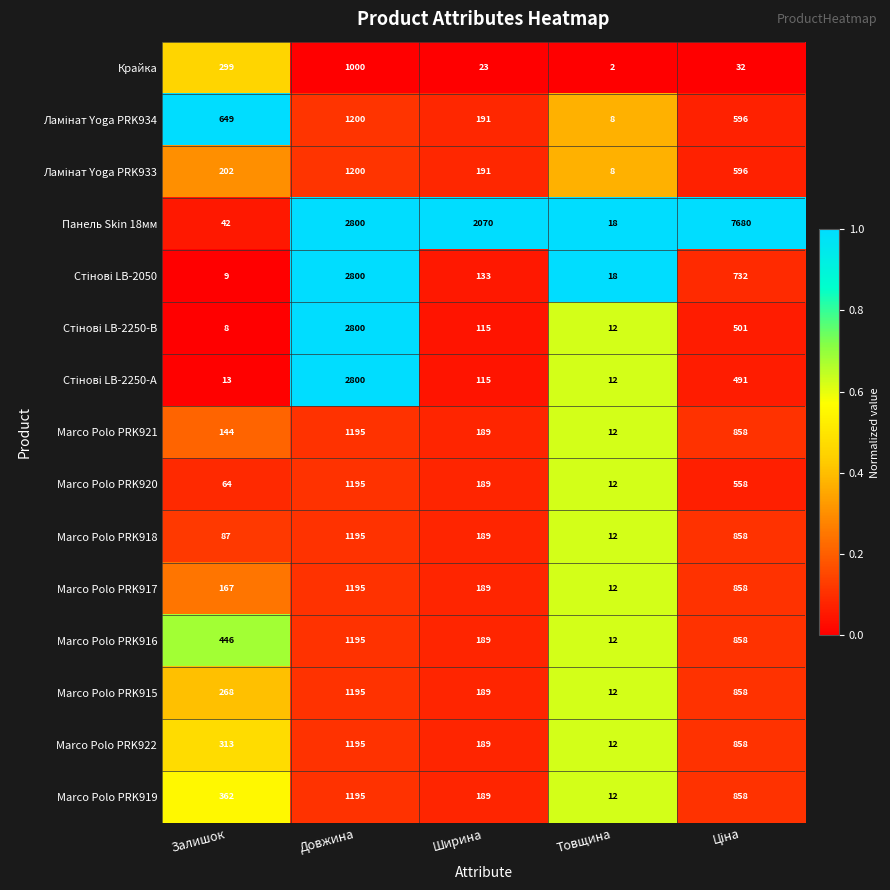

True or false: Marco Polo PRK919 has a value of 189 at Ширина.

True